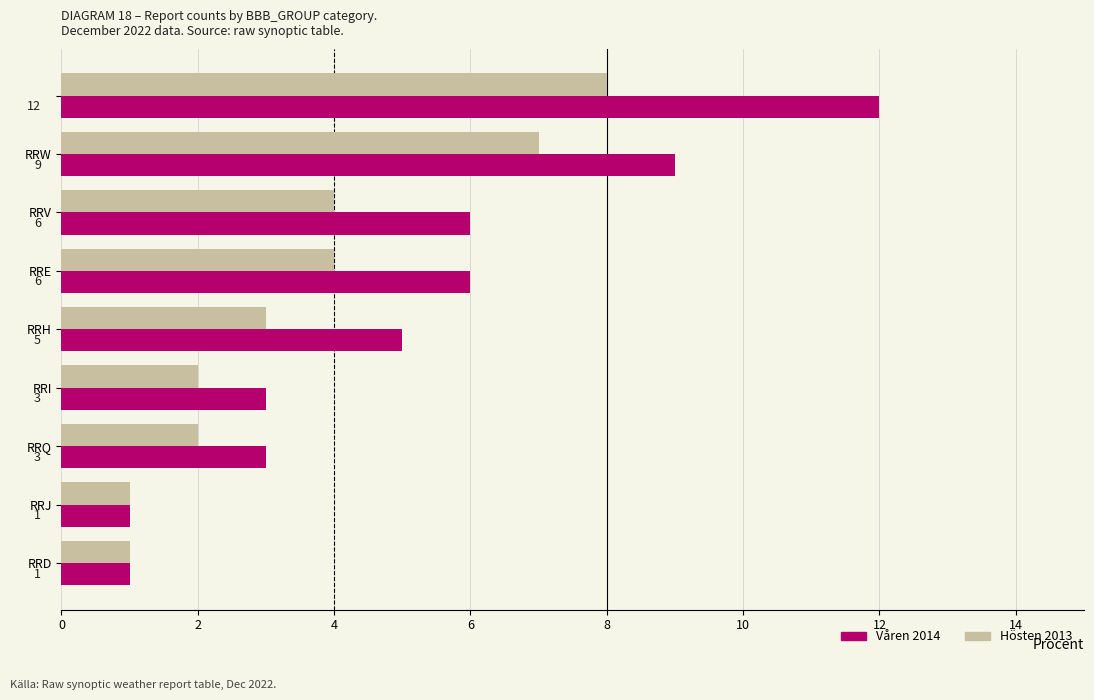

Count the number of data series in this chart.

2